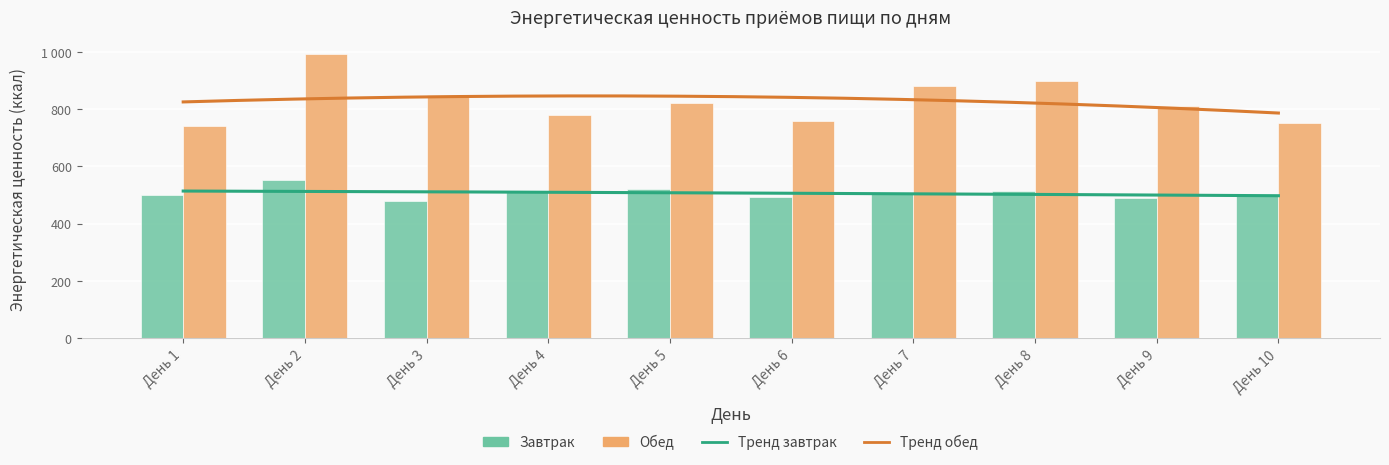

What is the maximum value for Завтрак?

552.8